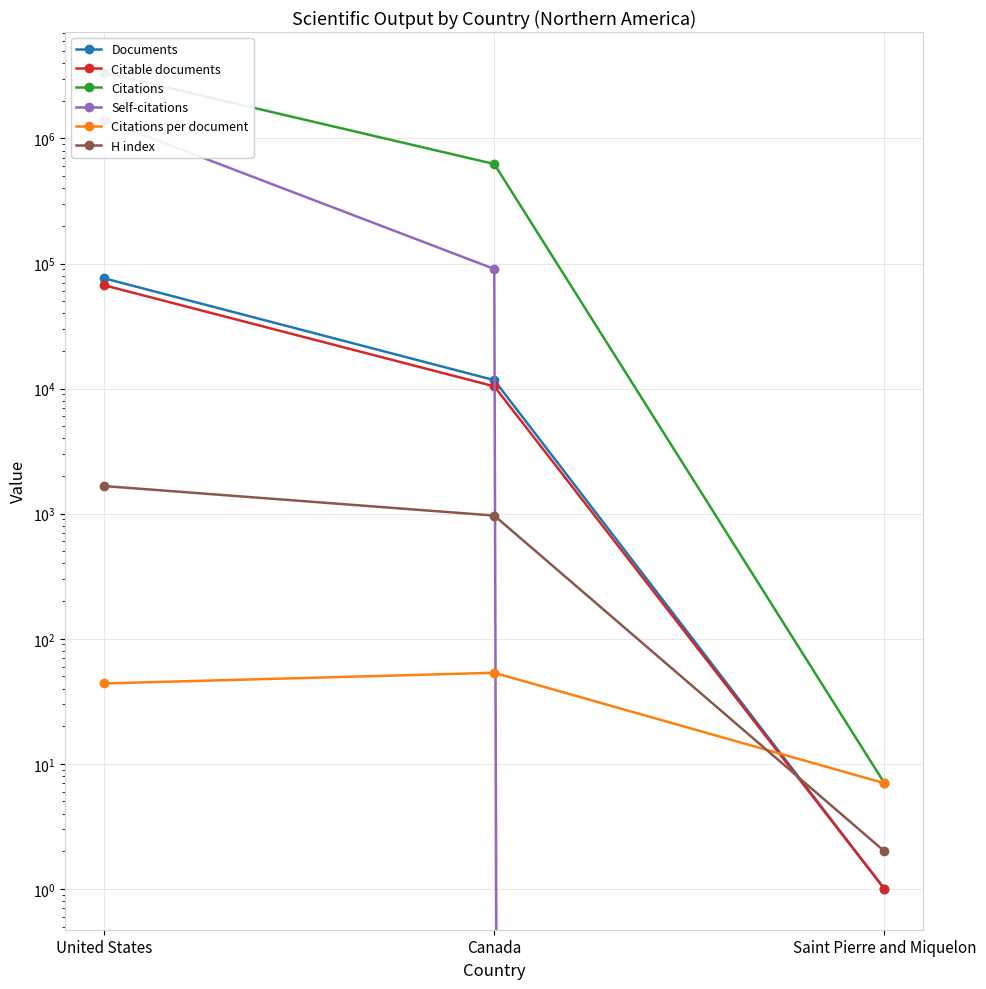

Is the value of Citations per document at Saint Pierre and Miquelon greater than the value of Citations at United States?

No